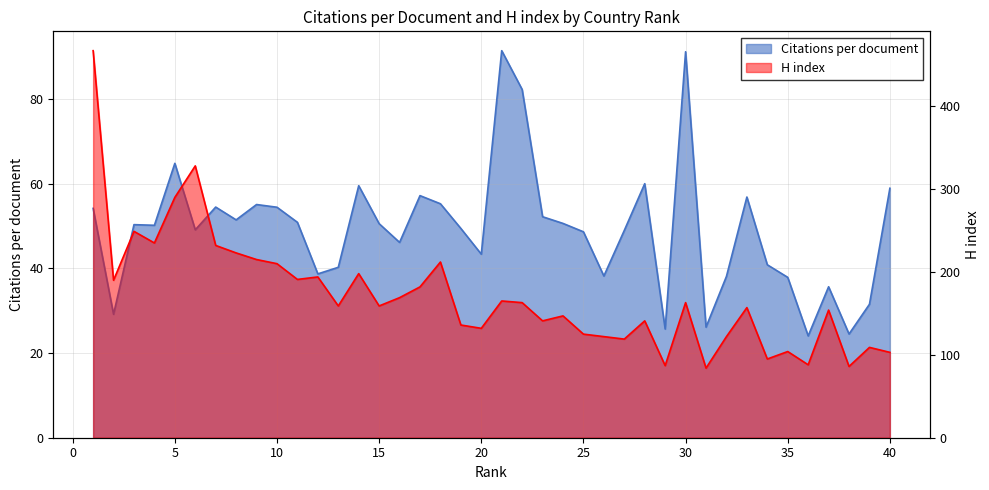

What is the minimum value for Citations per document?

24.0